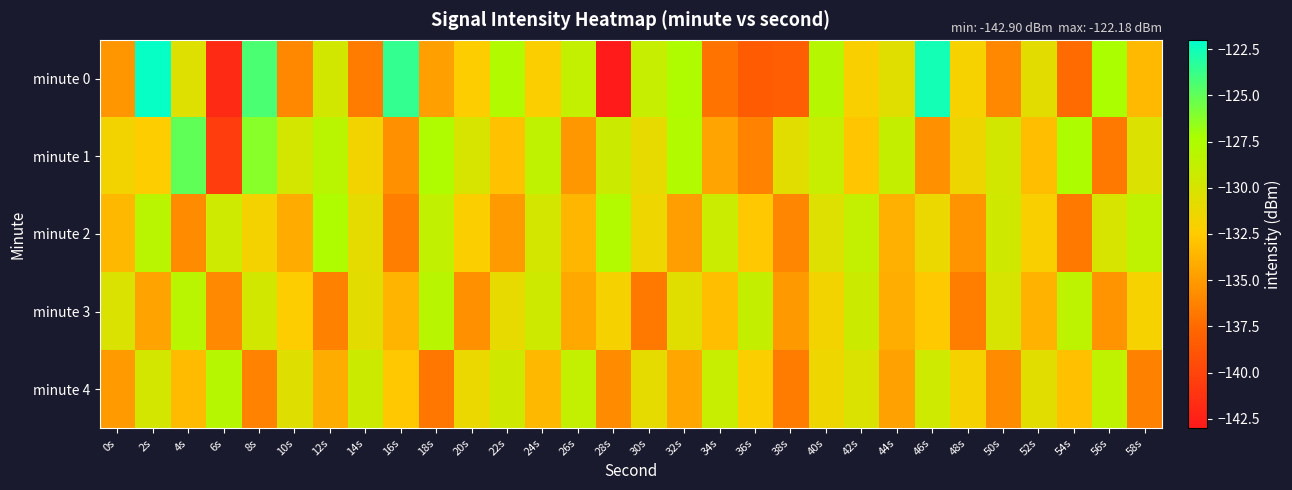

Which label corresponds to the smallest value in the chart?

28s